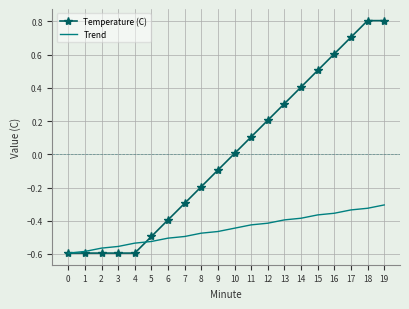

Rank the series by their maximum value, from lowest to highest.

Trend, Temperature (C)